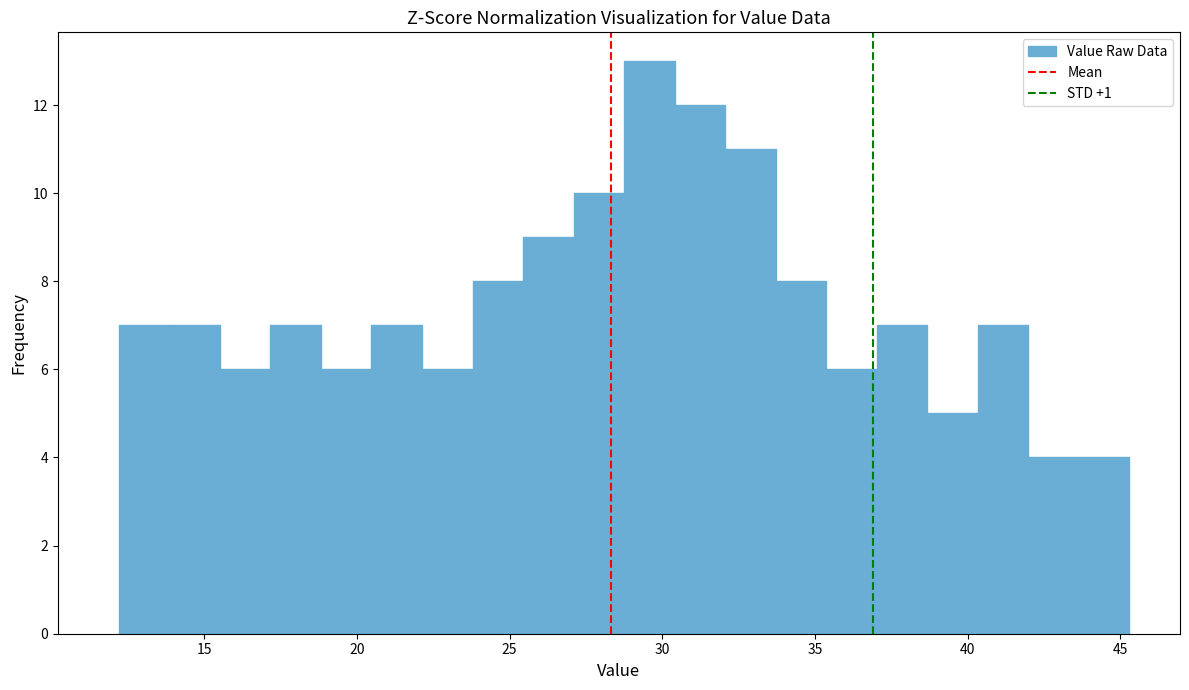

Read against the x-axis, roughly where is the centre of the tallest bar?

29.5